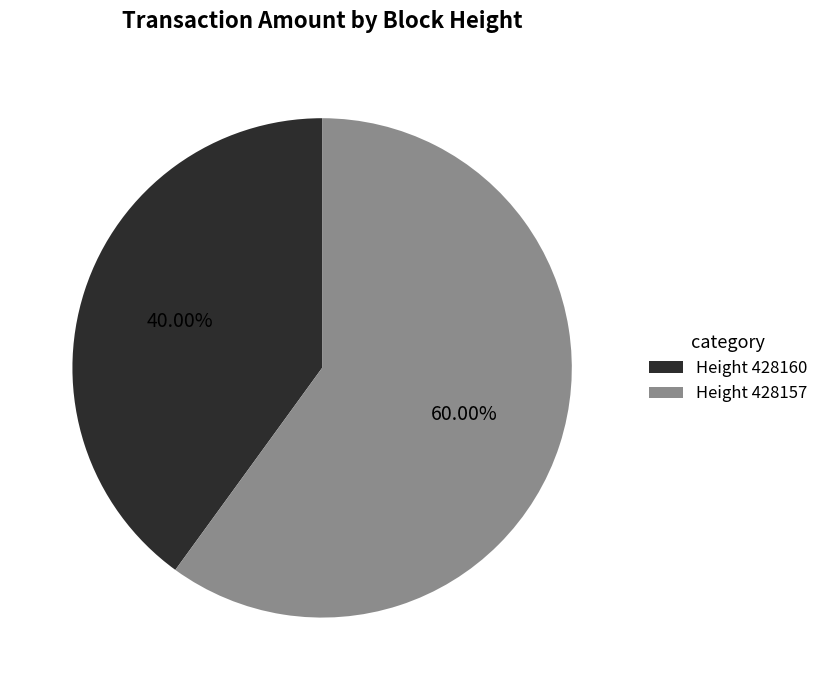

What is the largest slice in the pie chart?

Height 428157